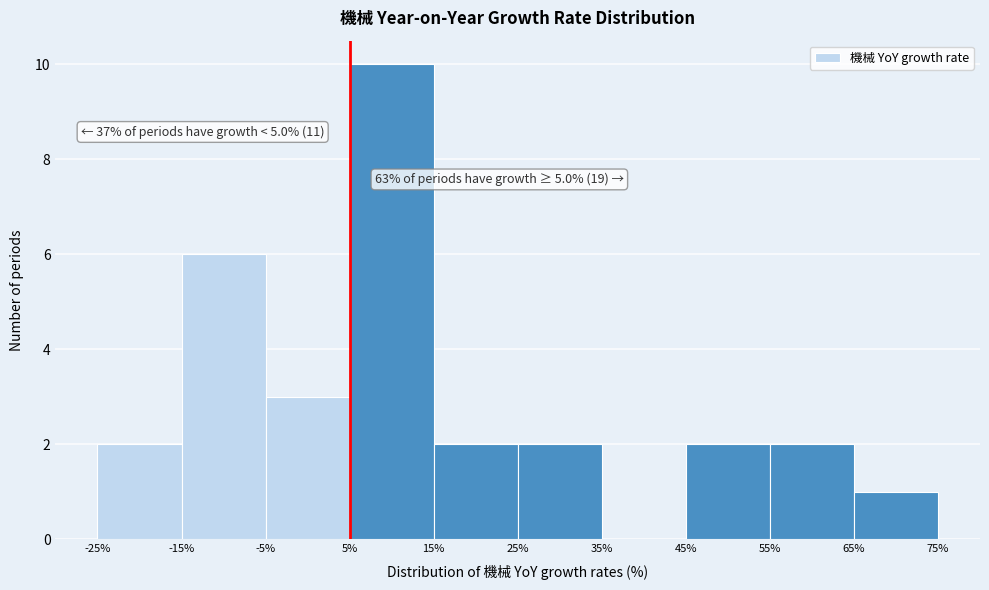

Which range on the x-axis has the tallest bar?

5% to 15%